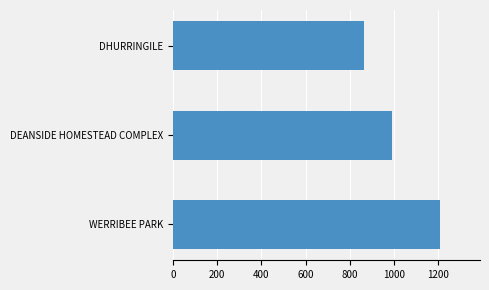

The chart shows a value of 2060 at WERRIBEE PARK. True or false?

False